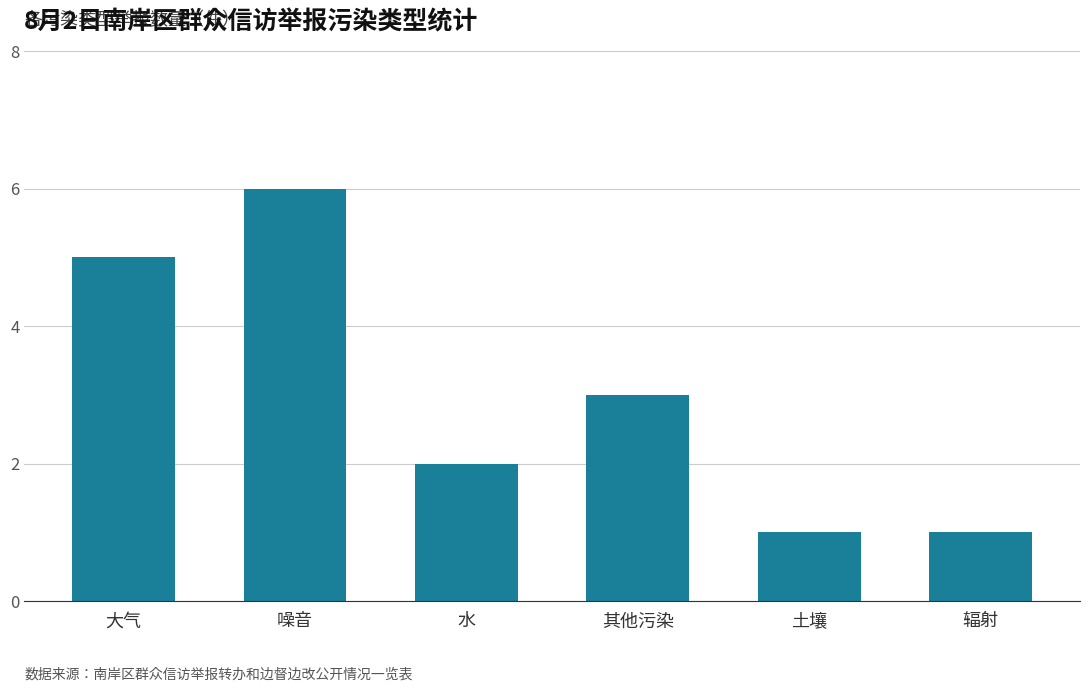

What is the maximum value shown in the chart?

6